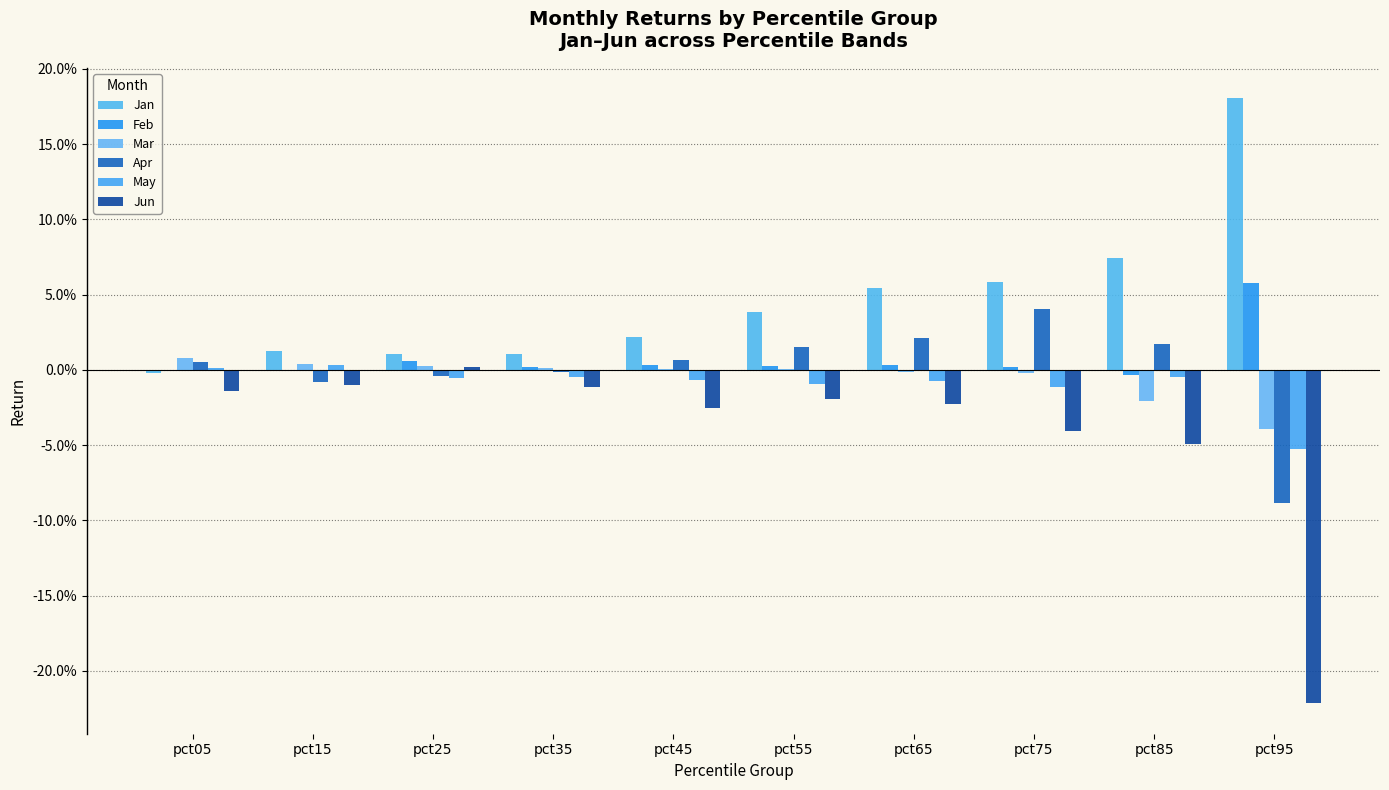

Which has a higher value, pct95 or pct55?

pct95